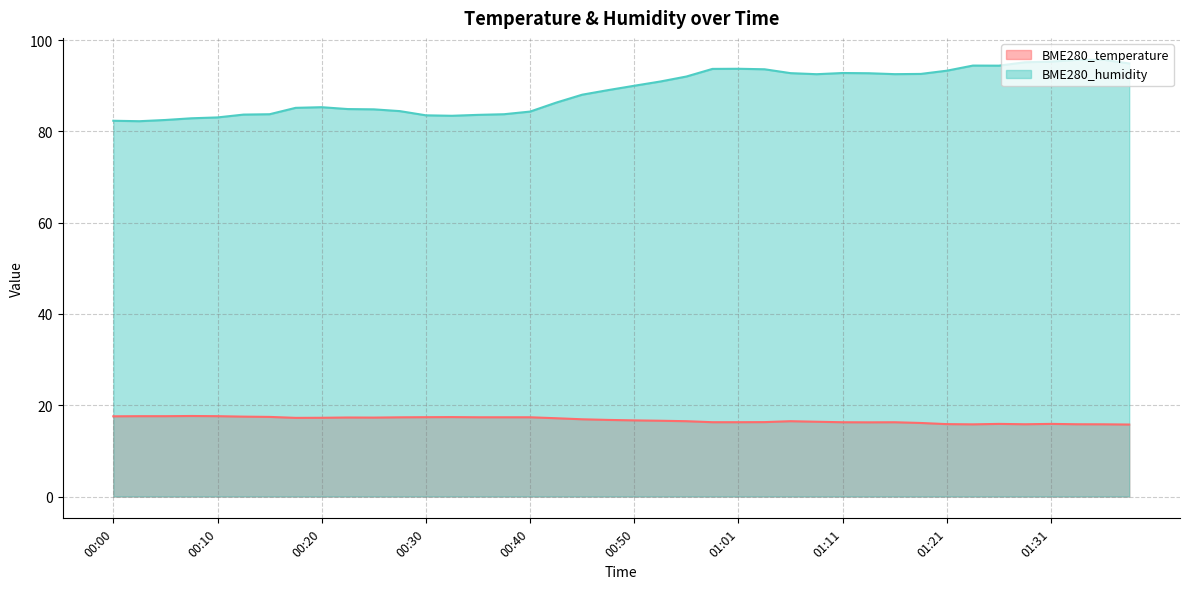

Does the chart display data point markers on the line(s)?

No